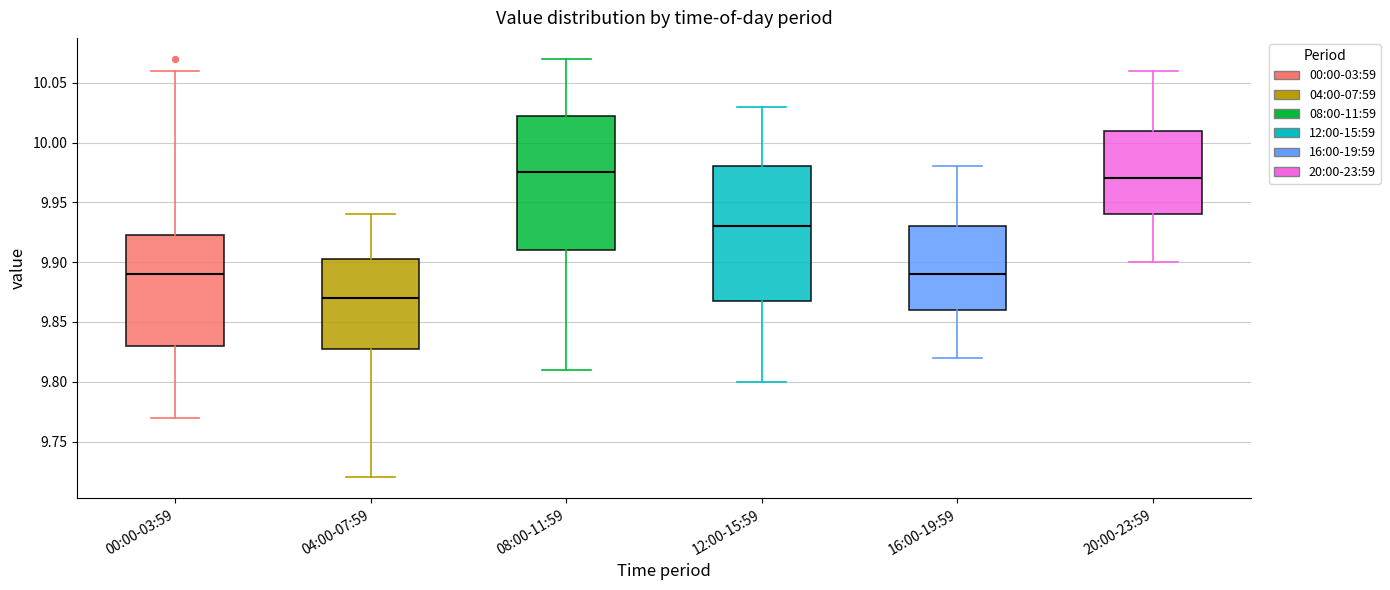

Which box's median line is the lowest?

04:00-07:59